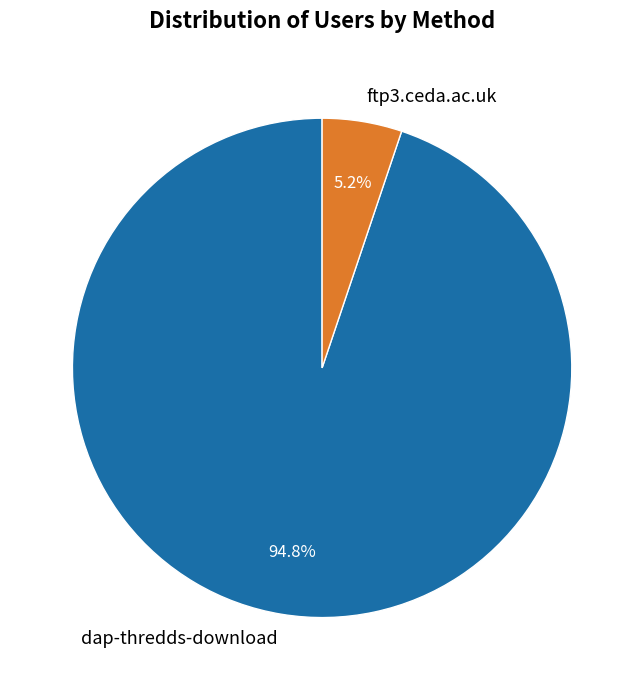

Which slice is the largest?

dap-thredds-download